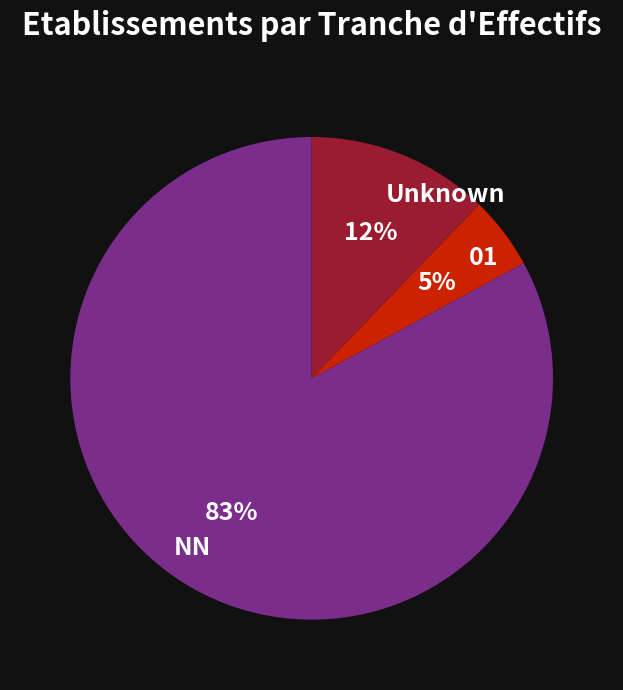

What is the smallest slice in the pie chart?

01